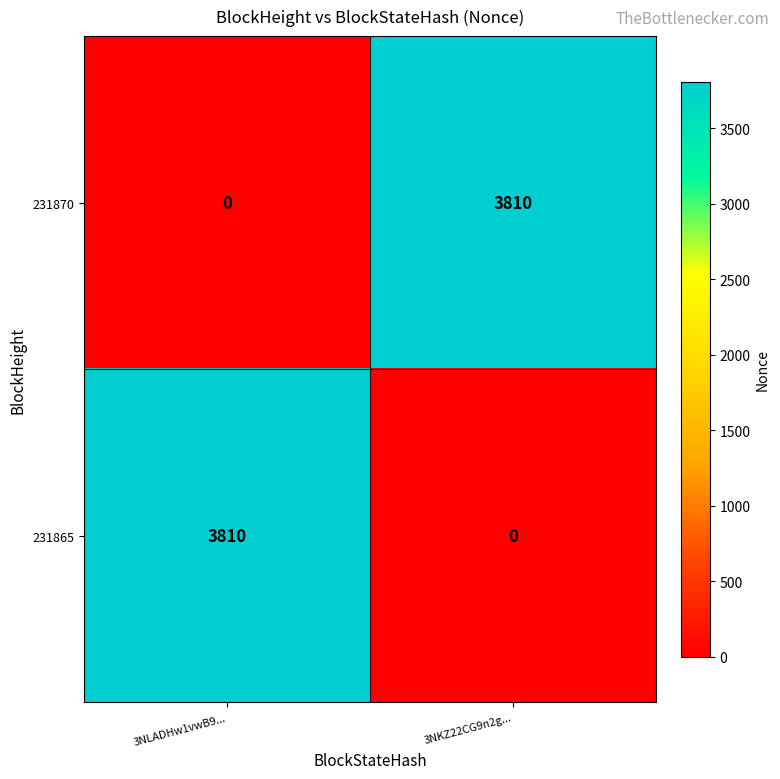

What is the spread (max minus min) of values at 3NLADHw1vwB9...?

3810